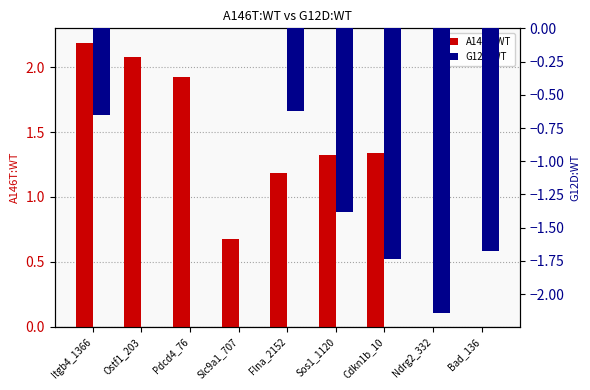

Which has a higher value, Ostf1_203 or Sos1_1120?

Ostf1_203